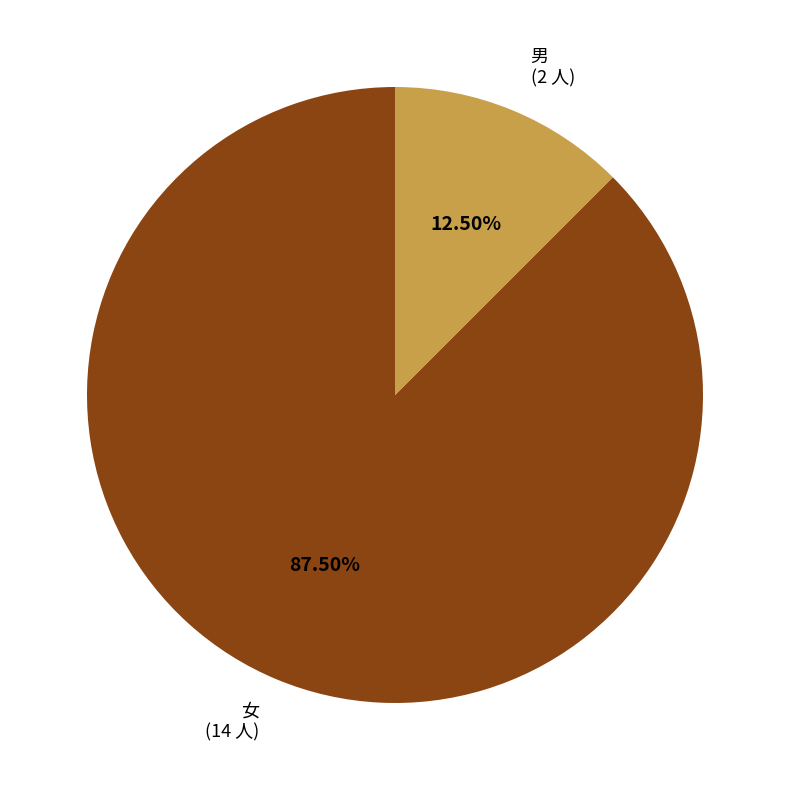

Does 男 represent more than half of the total?

No